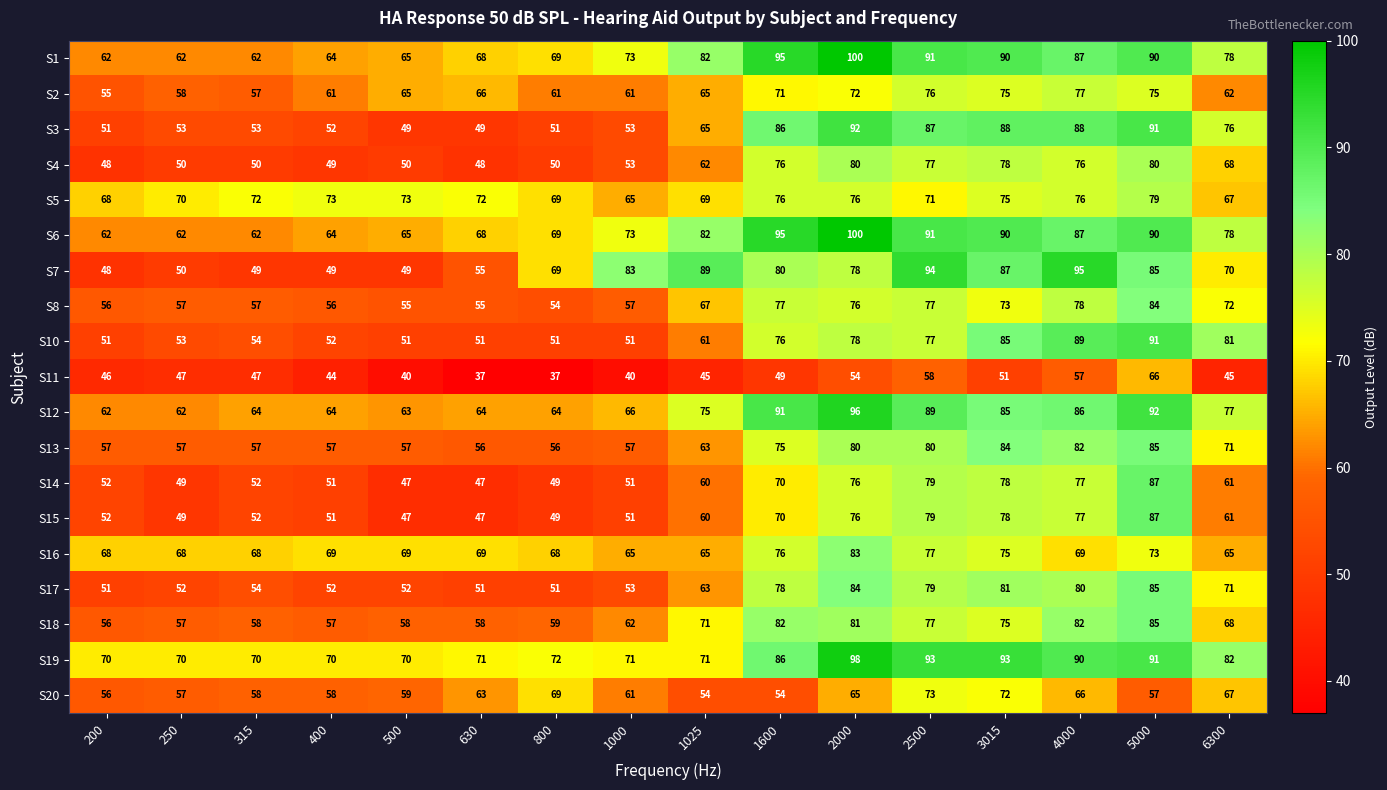

True or false: S19 has a value of 34 at 2500.

False